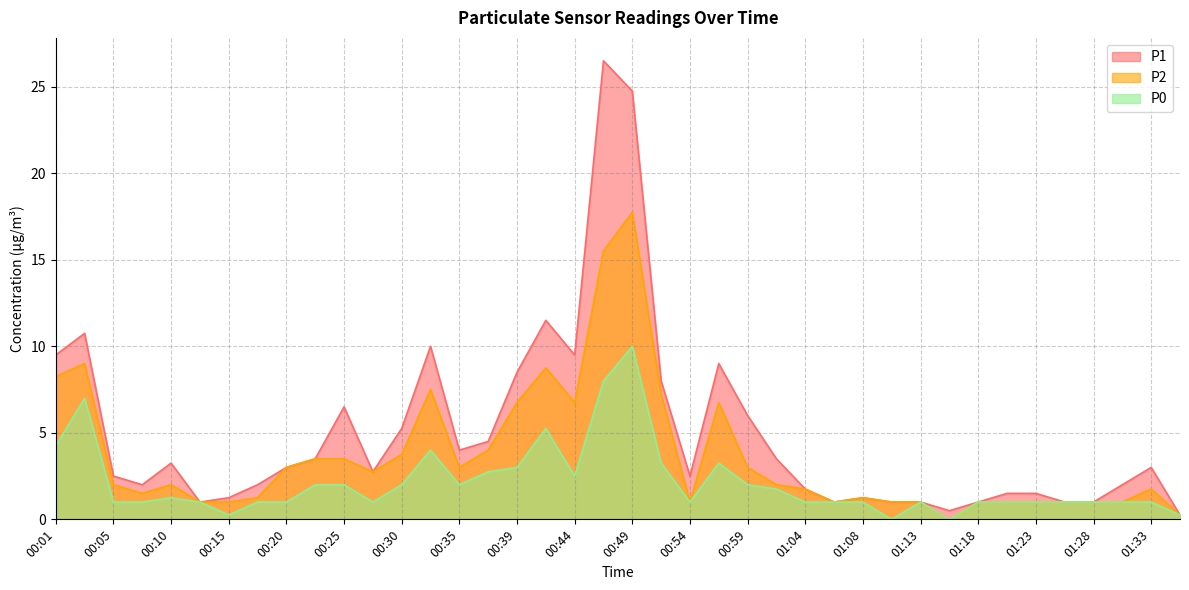

True or false: P2 and P0 cross at least once.

False